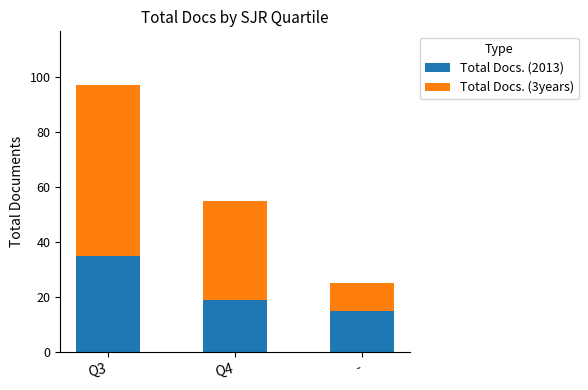

At which category is the sum across all series the highest?

Q3